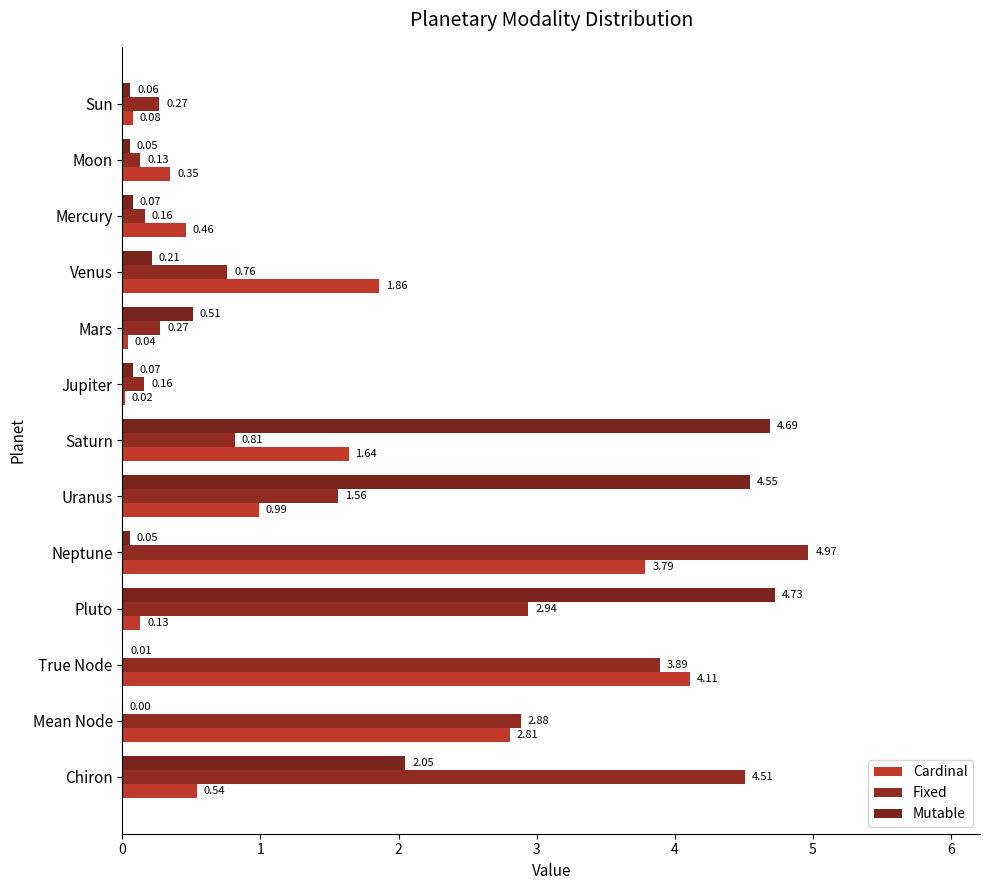

Where is Fixed nearest to the value 2?

Uranus